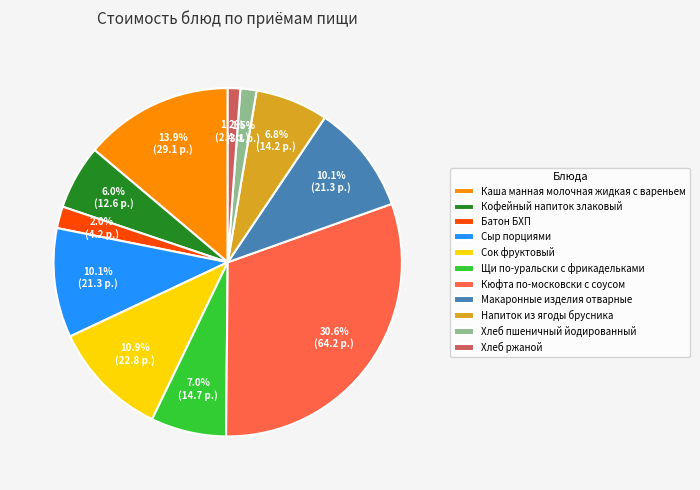

Does any single category account for the majority?

No